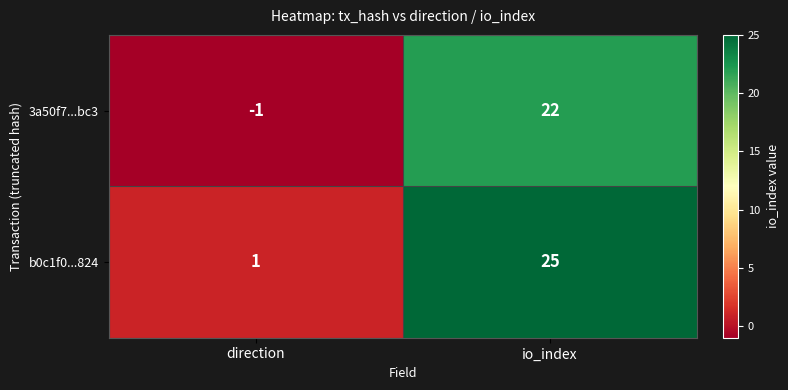

Reading right to left, transcribe all the data shown in this chart.

3a50f7...bc3: io_index=22	direction=-1
b0c1f0...824: io_index=25	direction=1